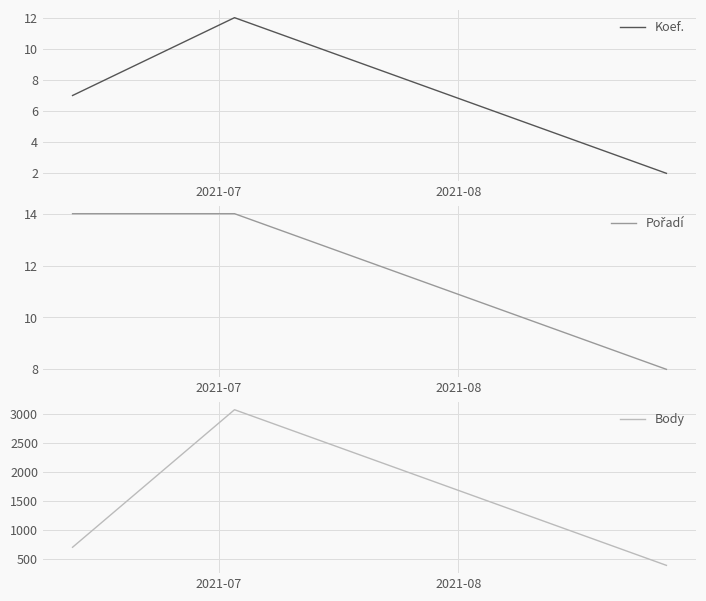

How many series are shown in this chart?

3